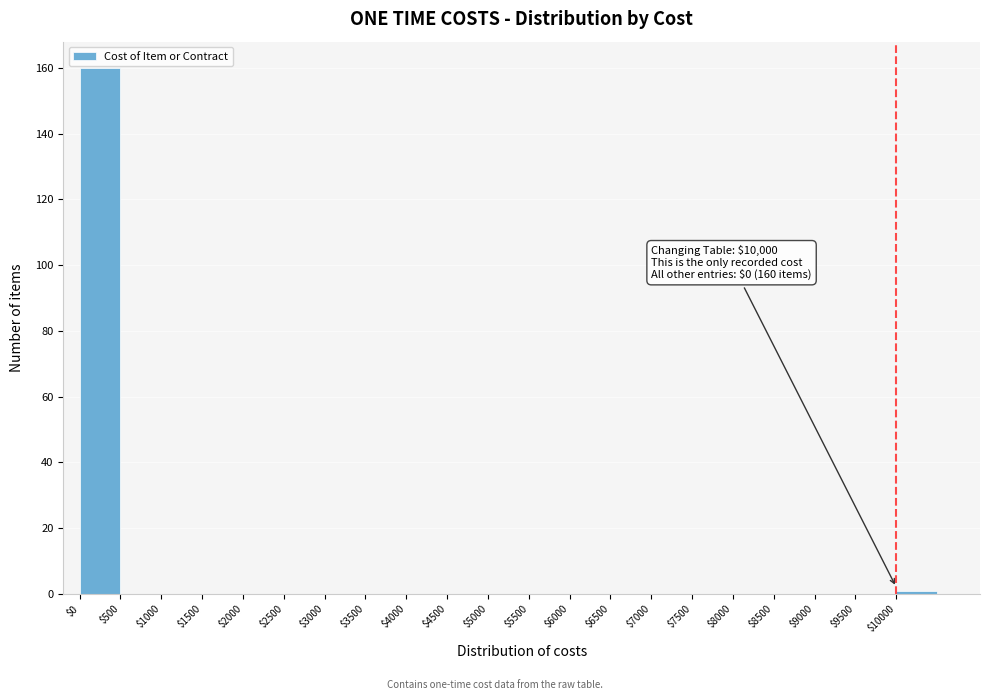

Which range on the x-axis has the tallest bar?

0 to 500